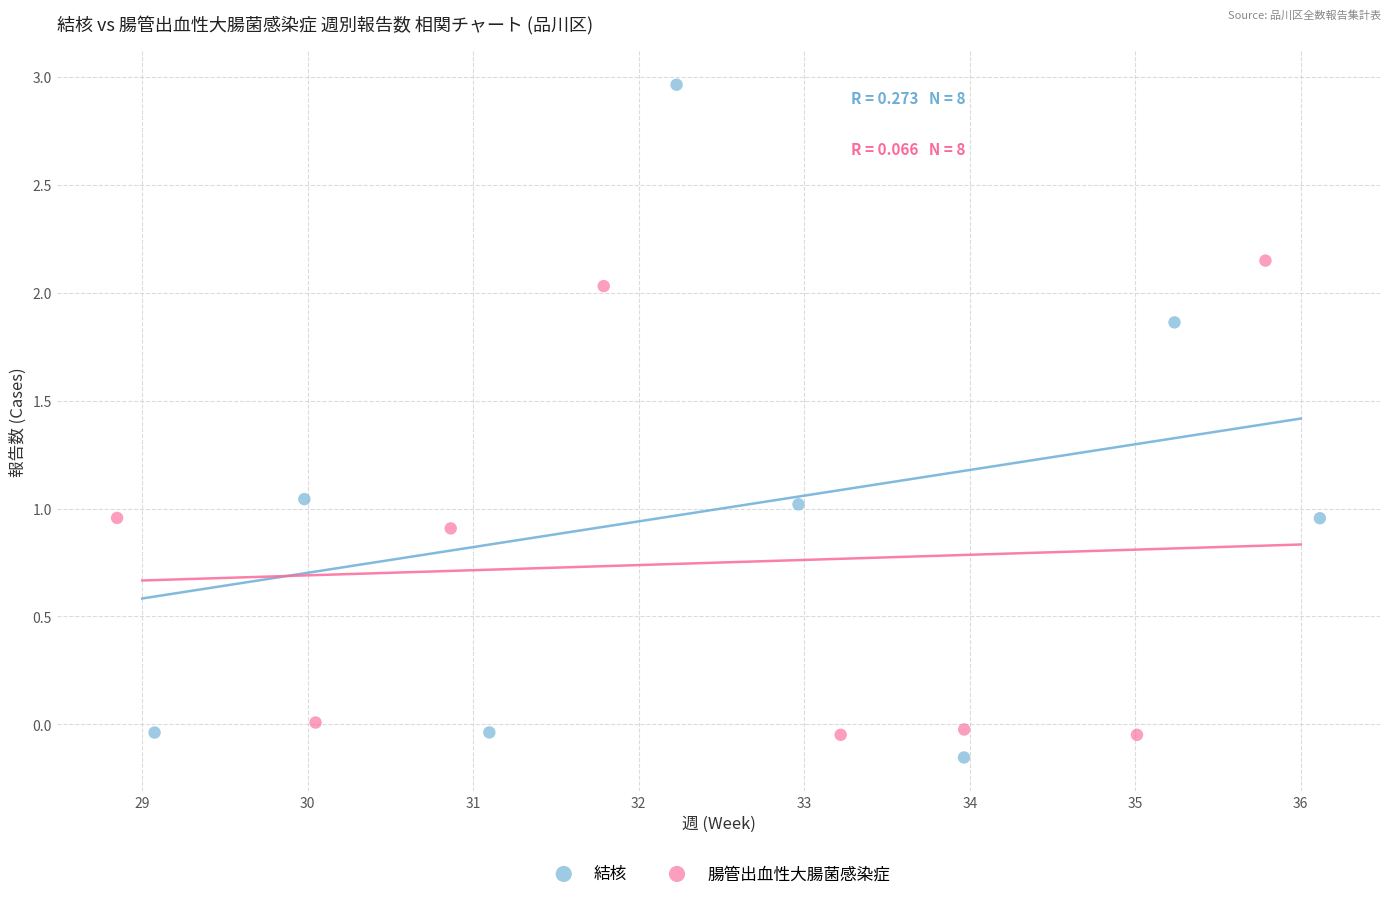

Which series contains the highest Y value?

結核